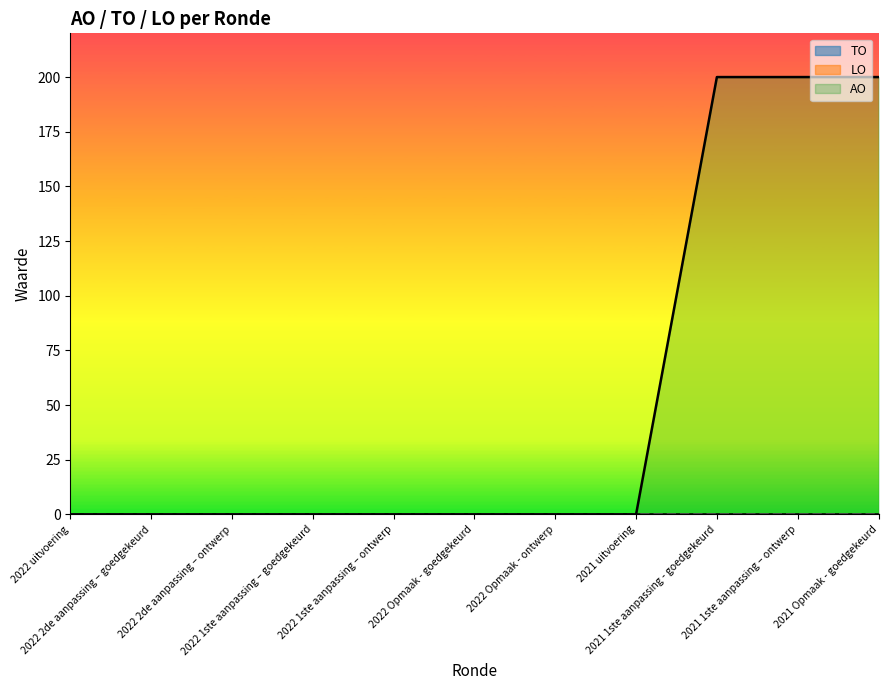

Does the chart display data point markers on the line(s)?

No